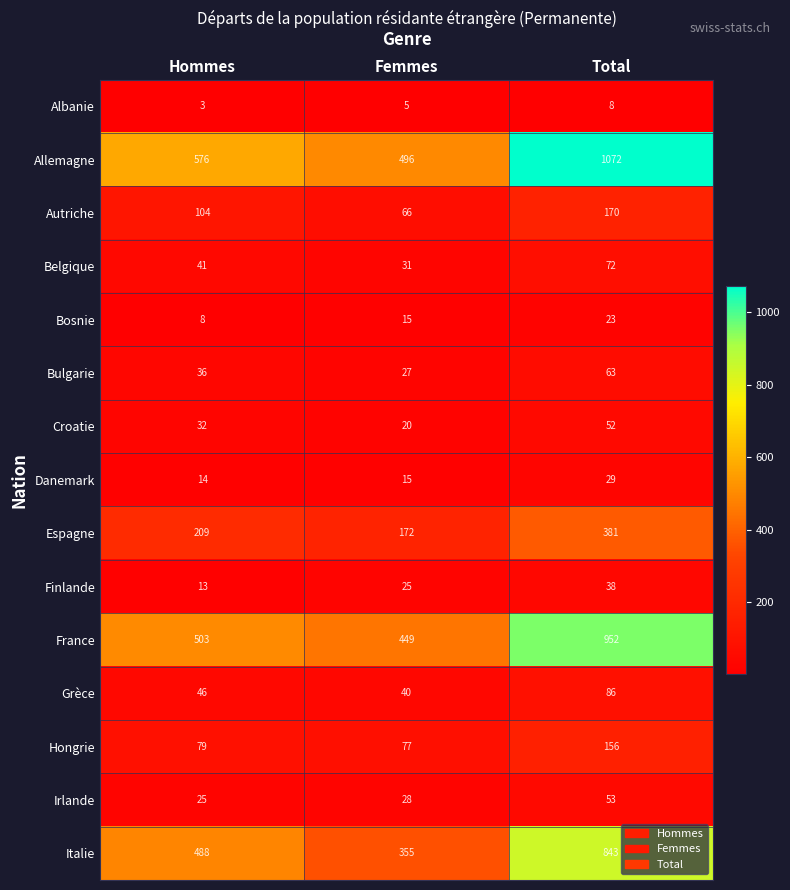

What is the difference between the Bosnie values at Femmes and Hommes?

7